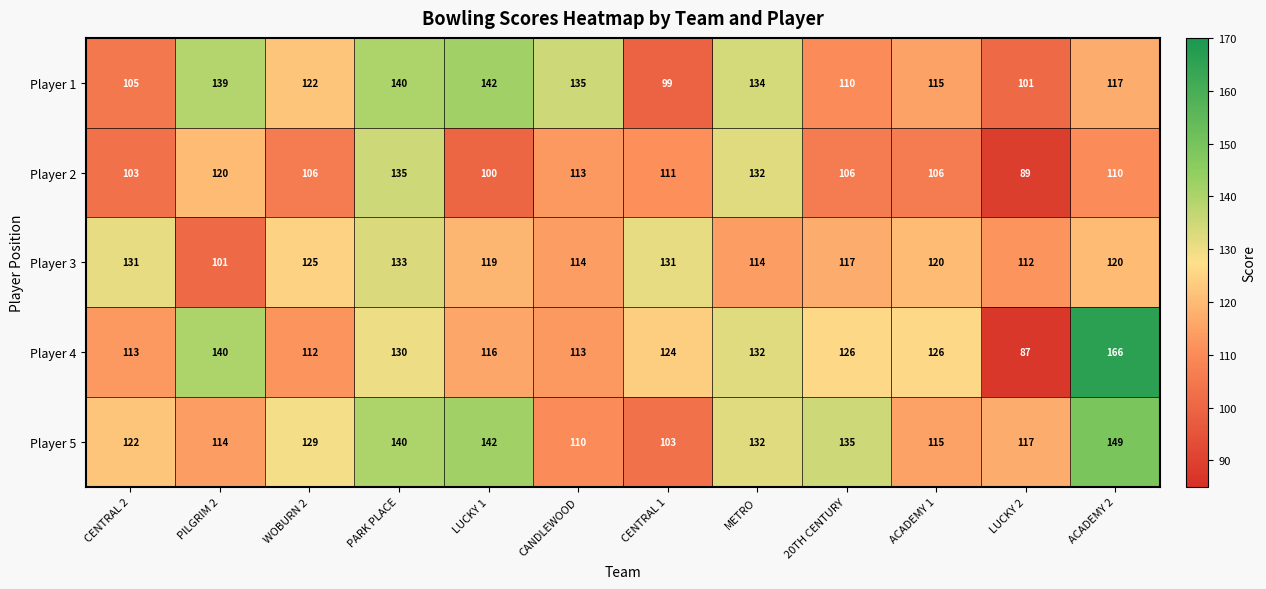

What is the difference between the Player 5 values at CANDLEWOOD and LUCKY 1?

32